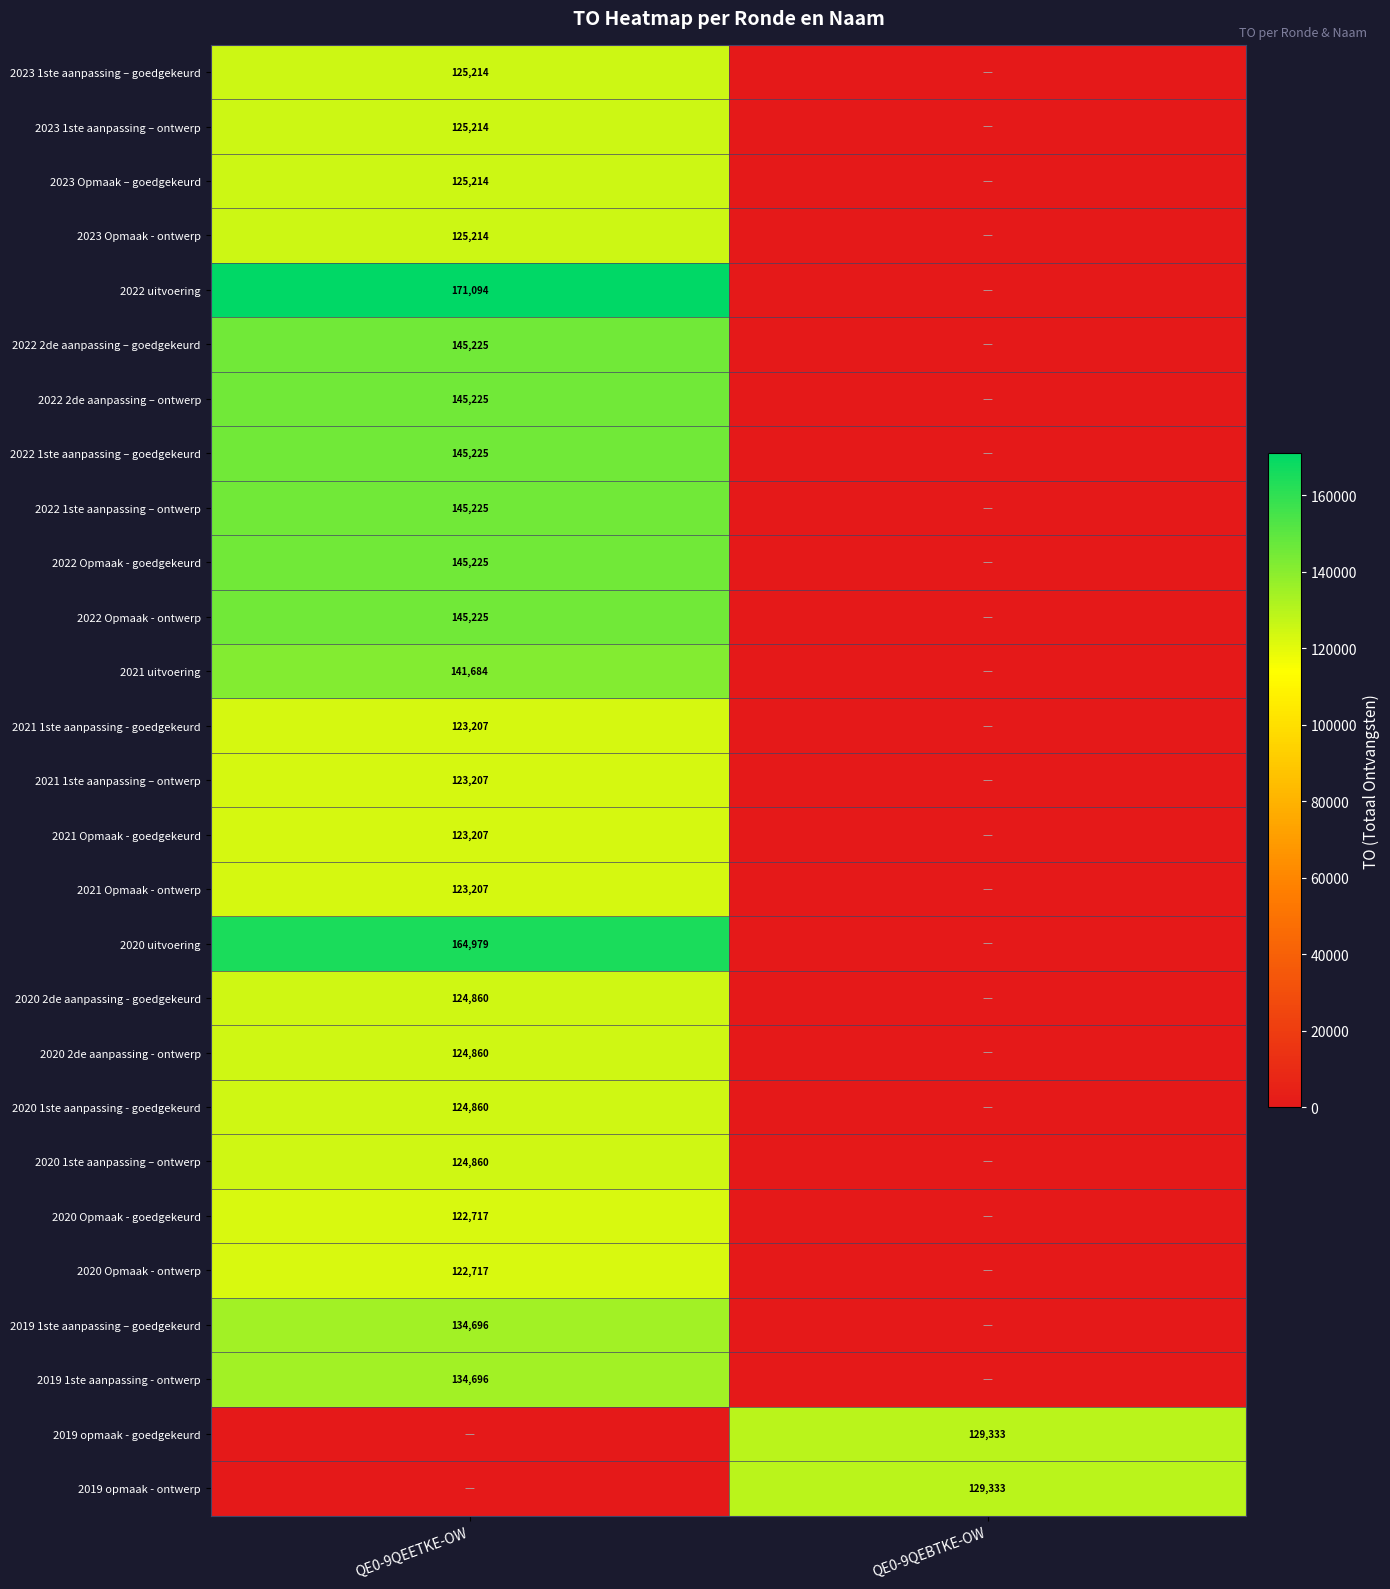

The 2019 opmaak - ontwerp series shows 53294 at QE0-9QEBTKE-OW. True or false?

False